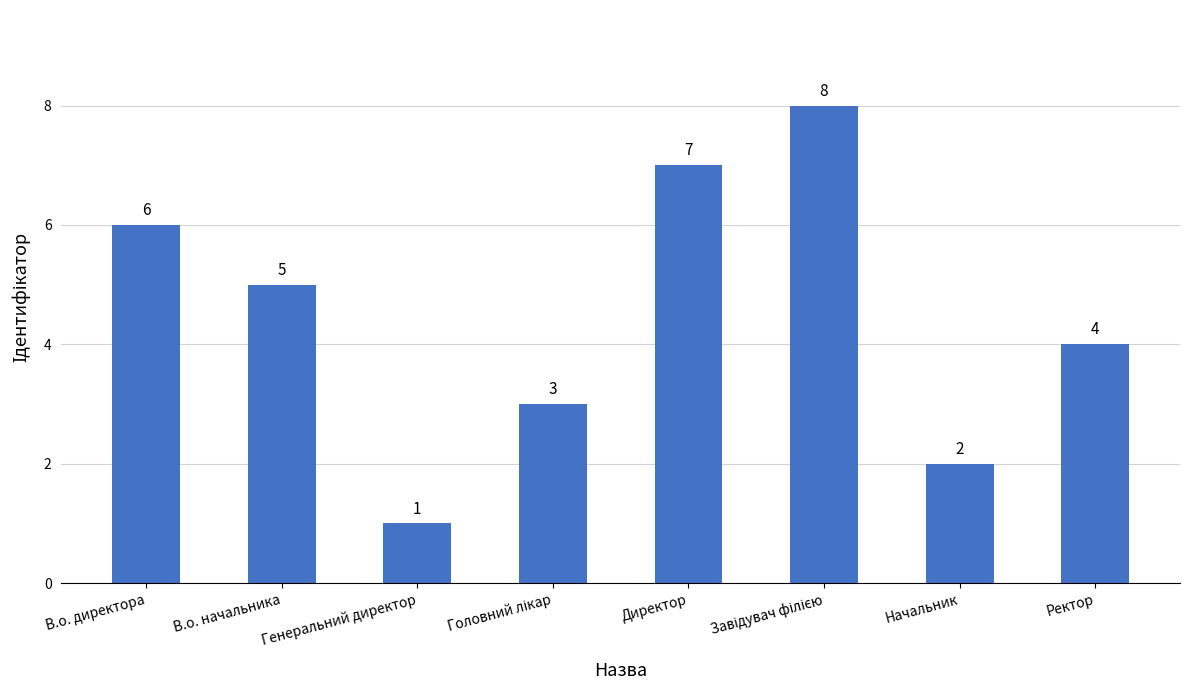

Does the chart contain stacked bars?

No